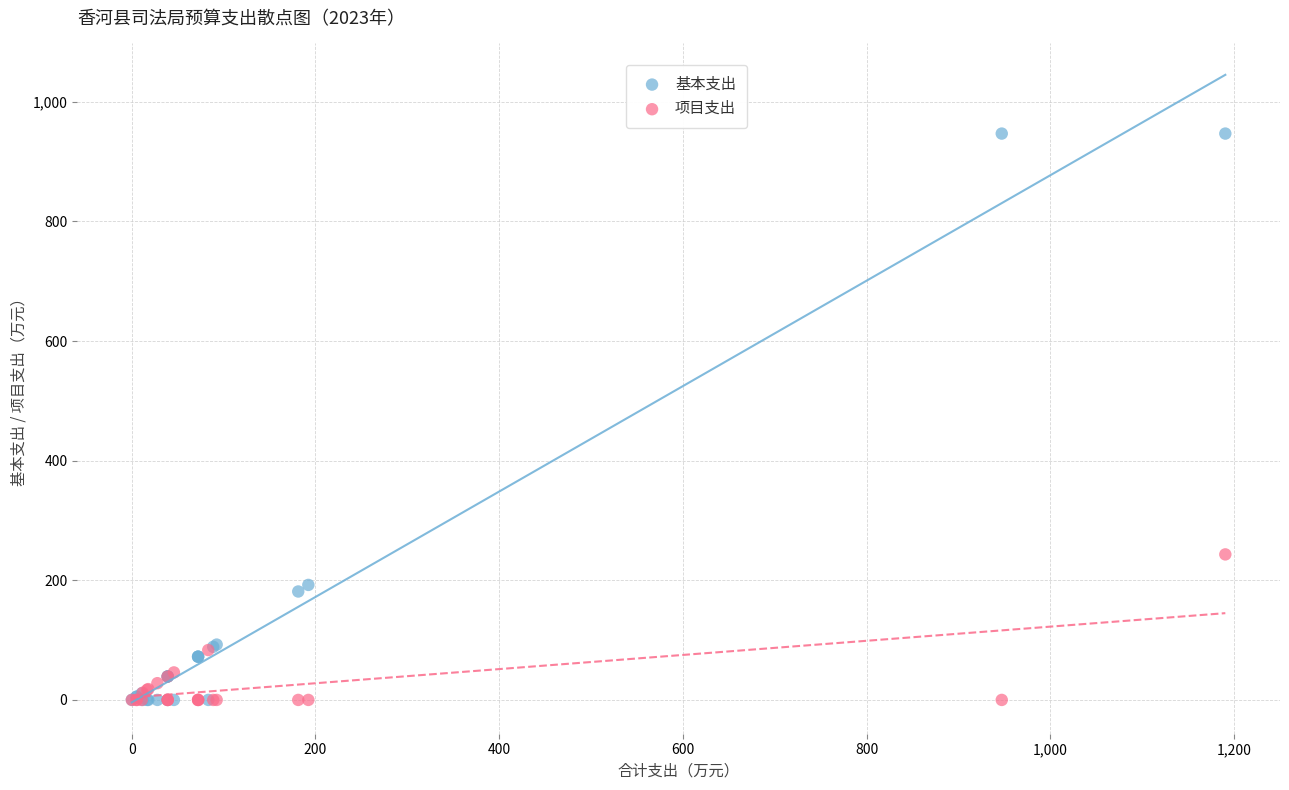

Across all series, what Y value is closest to 473?

243.3